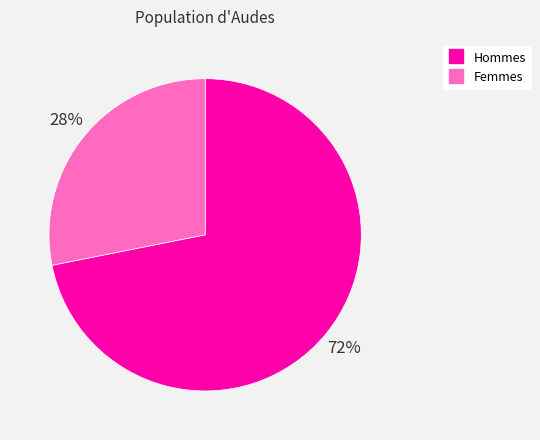

Does any single category account for the majority?

Yes